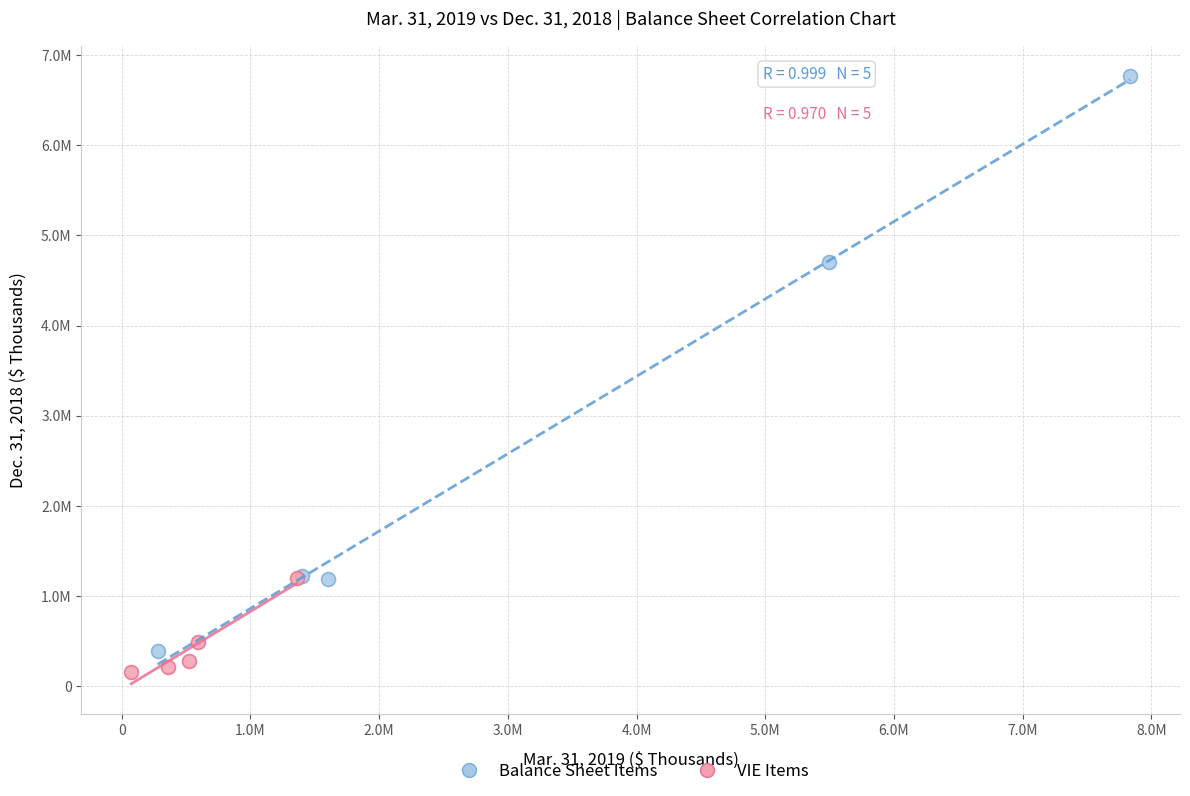

What are all the series names shown in the legend?

Balance Sheet Items, VIE Items